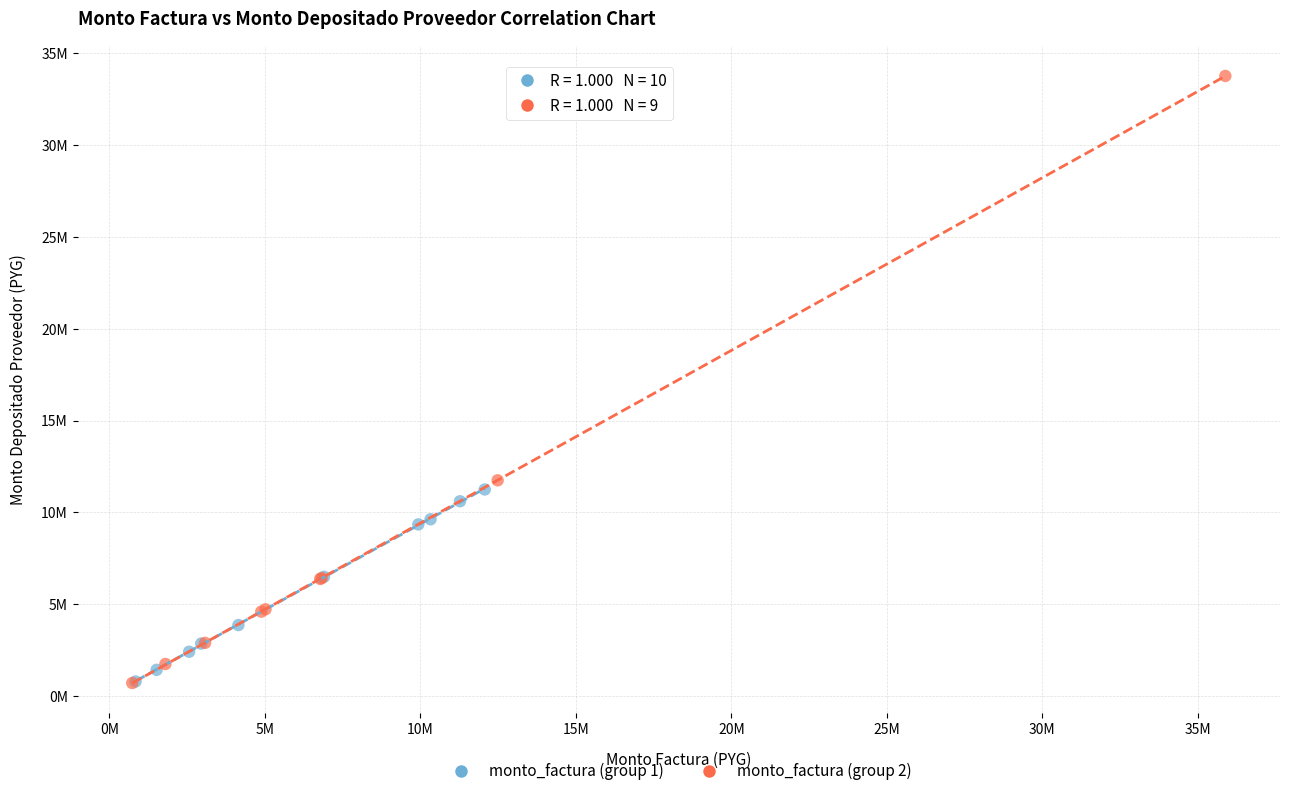

Which series has the widest spread of Y values?

monto_factura (group 2)